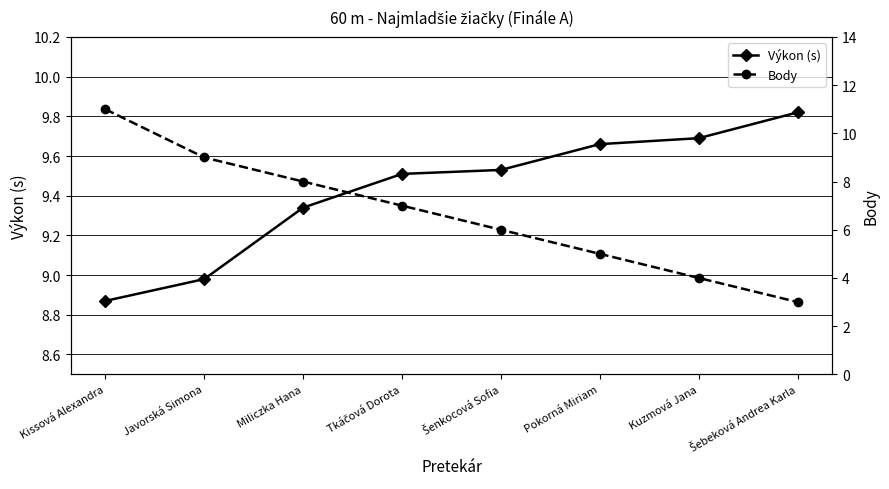

True or false: Výkon (s) and Body cross at least once.

True